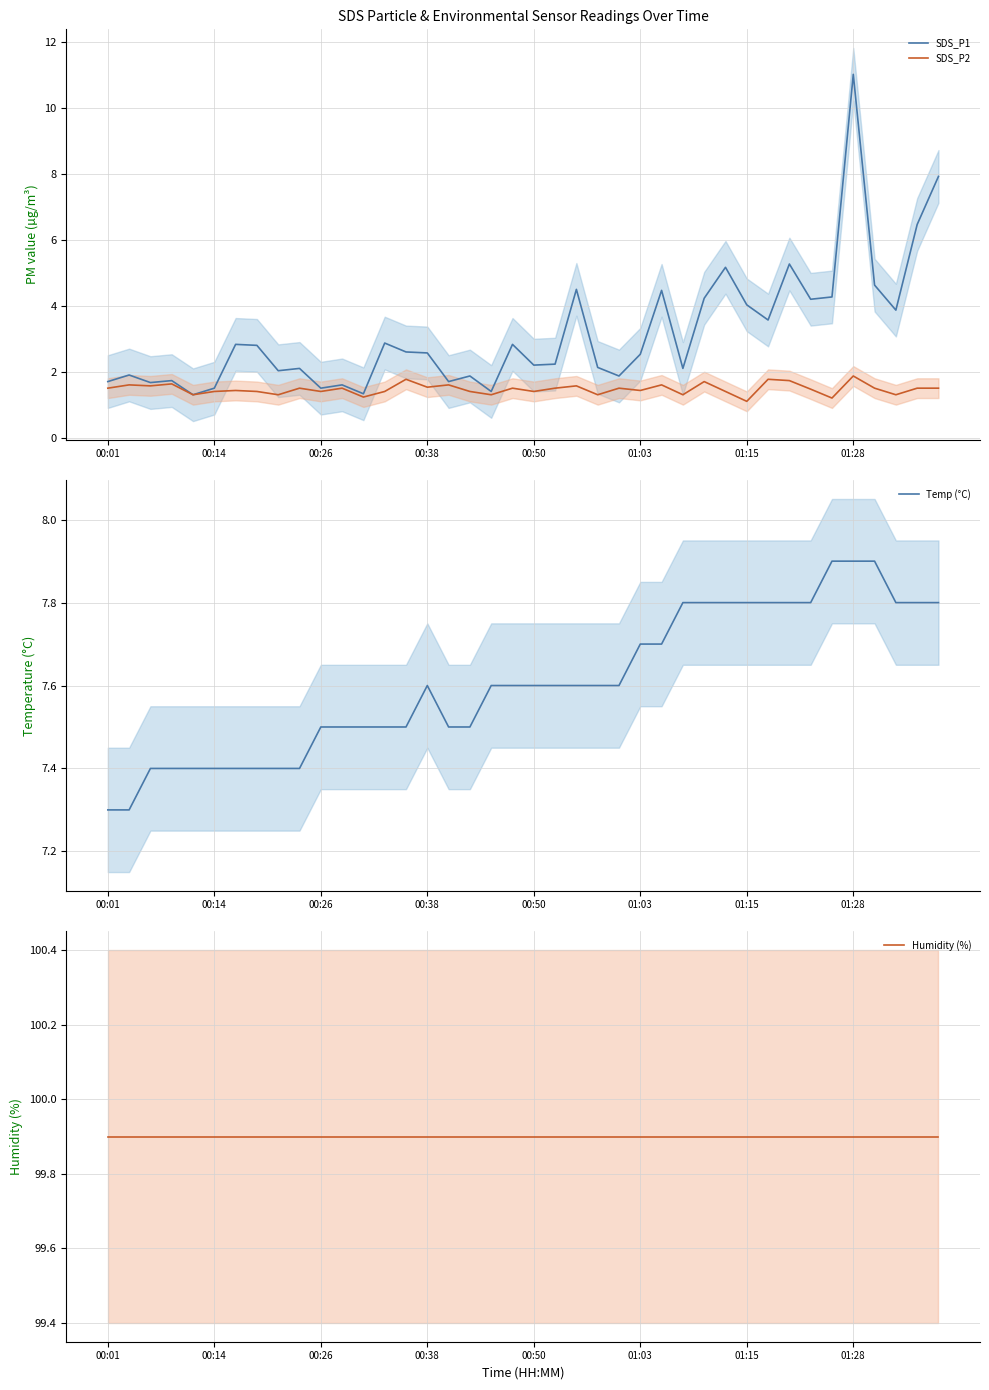

What is the lowest value of the SDS_P1 series?

1.3